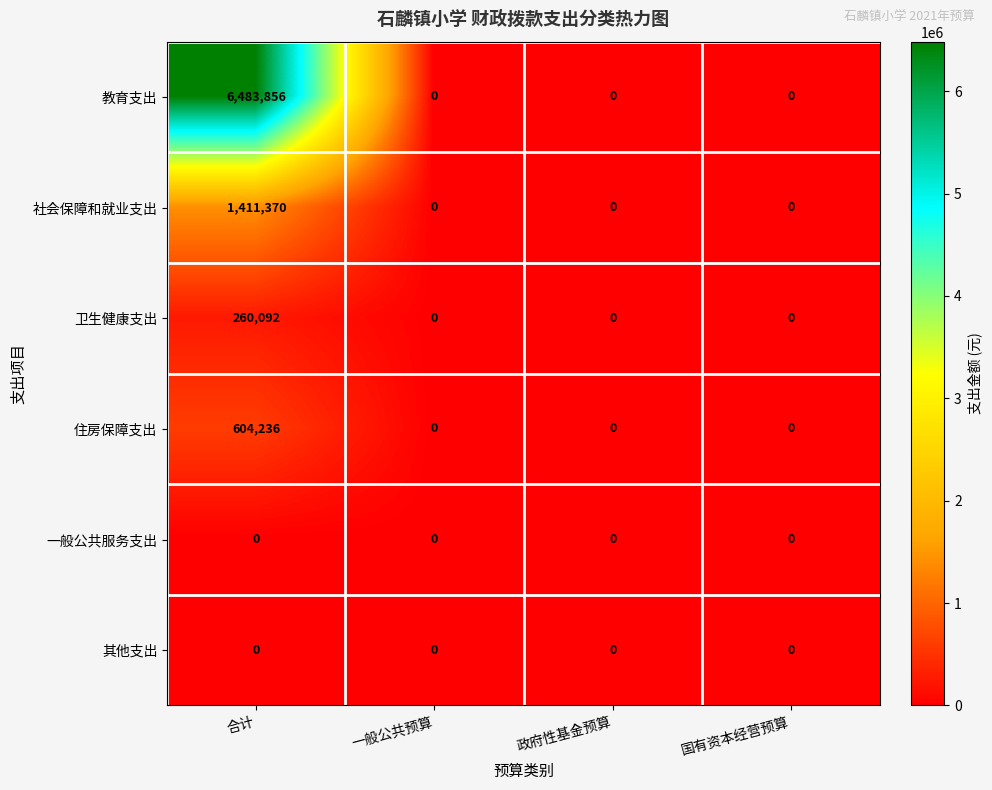

True or false: 卫生健康支出 has a value of 0 at 一般公共预算.

True